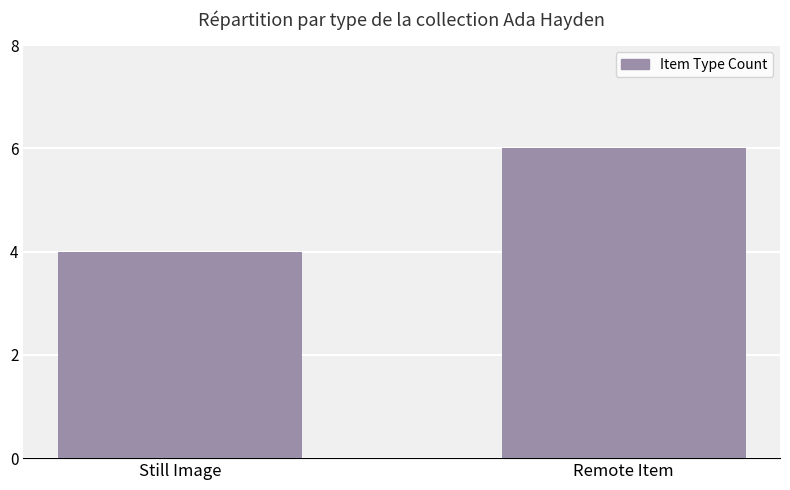

Does the chart contain any negative values?

No